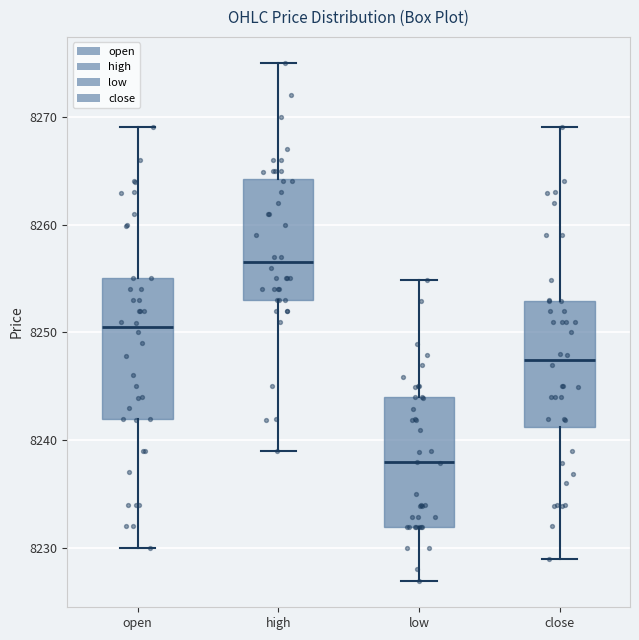

Which box has the highest median line?

high